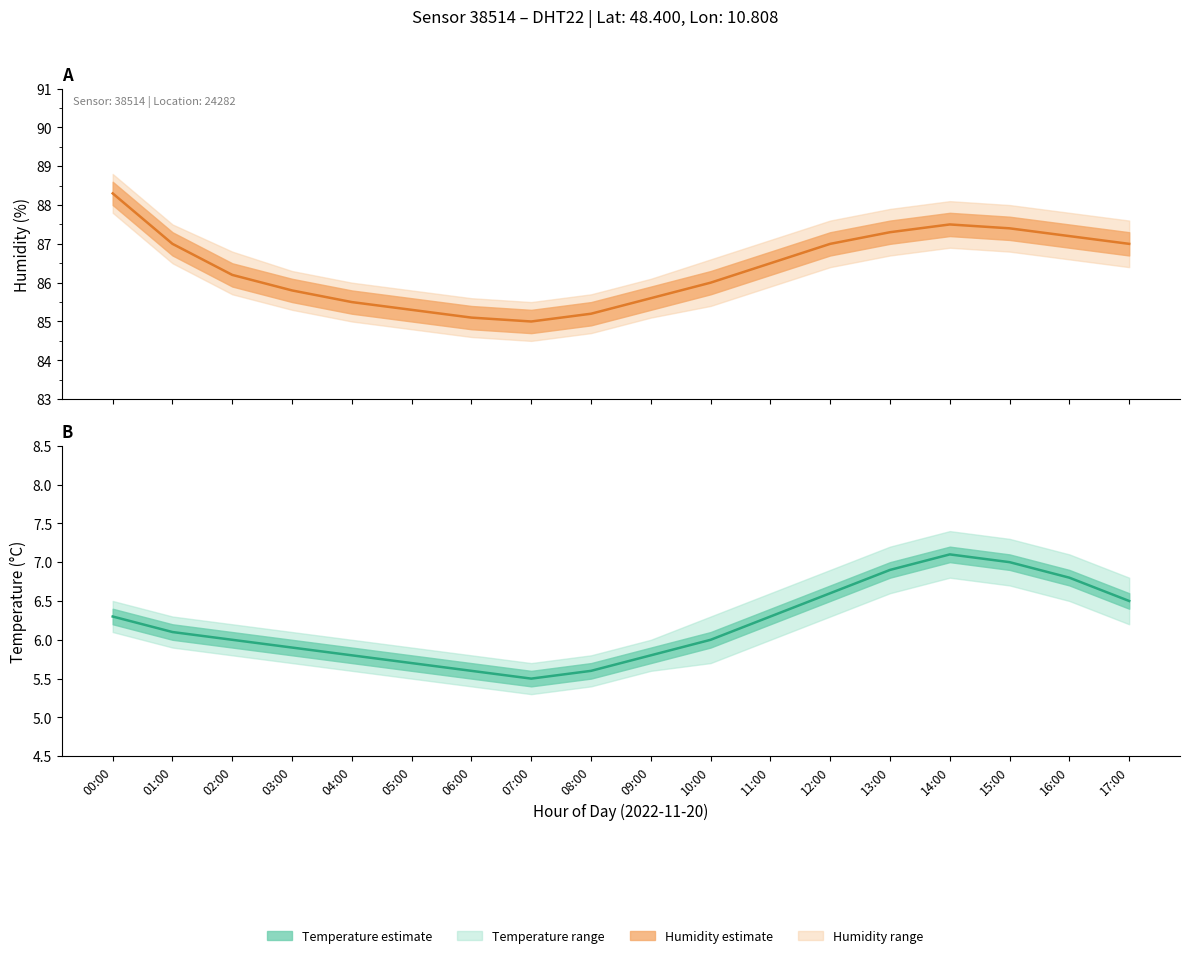

True or false: temperature has a value of 2.6 at 11:00.

False